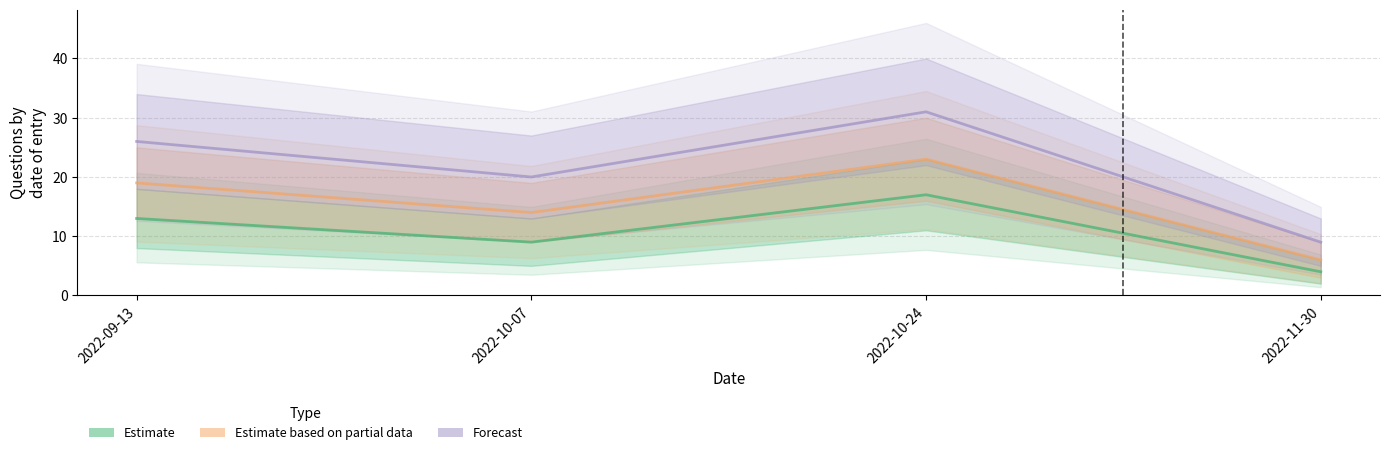

What value does the Estimate series have at 2022-10-24, to the nearest 10?

20